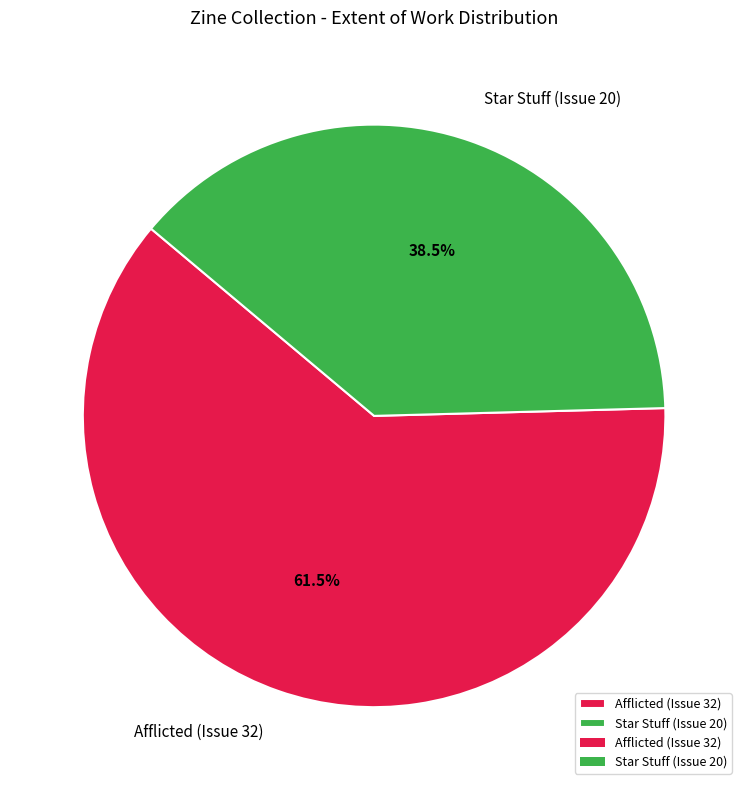

To the nearest percent, what is the difference between the Star Stuff (Issue 20) and Afflicted (Issue 32) slice percentages?

23%